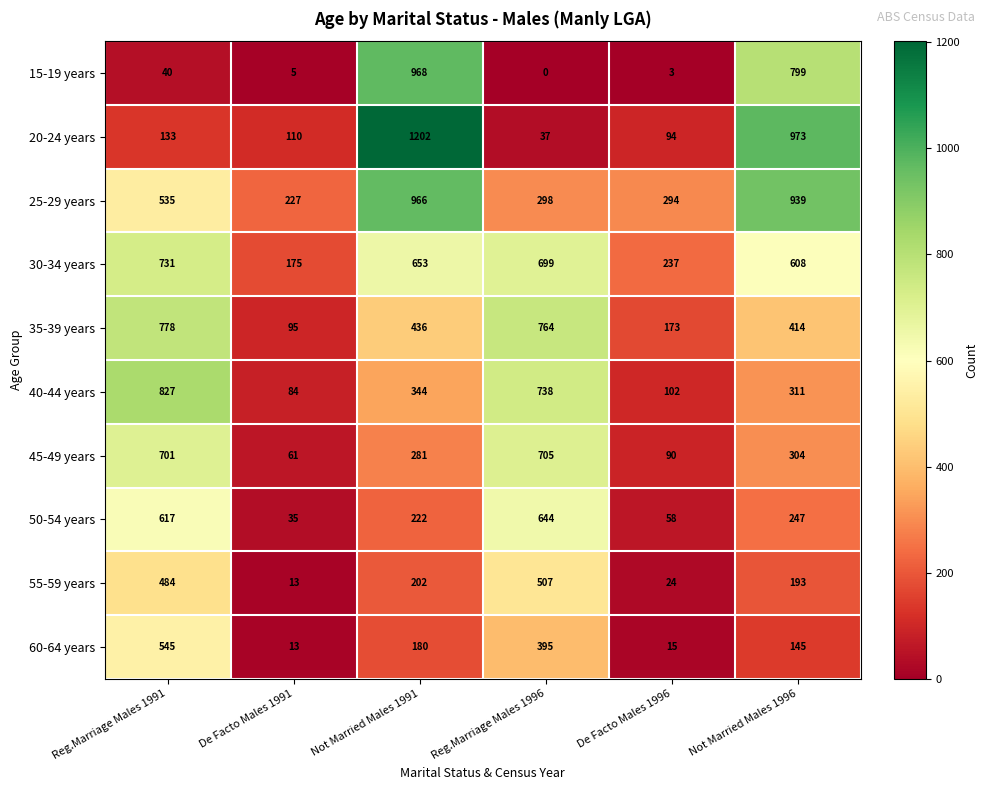

Which series has the widest spread of values?

20-24 years